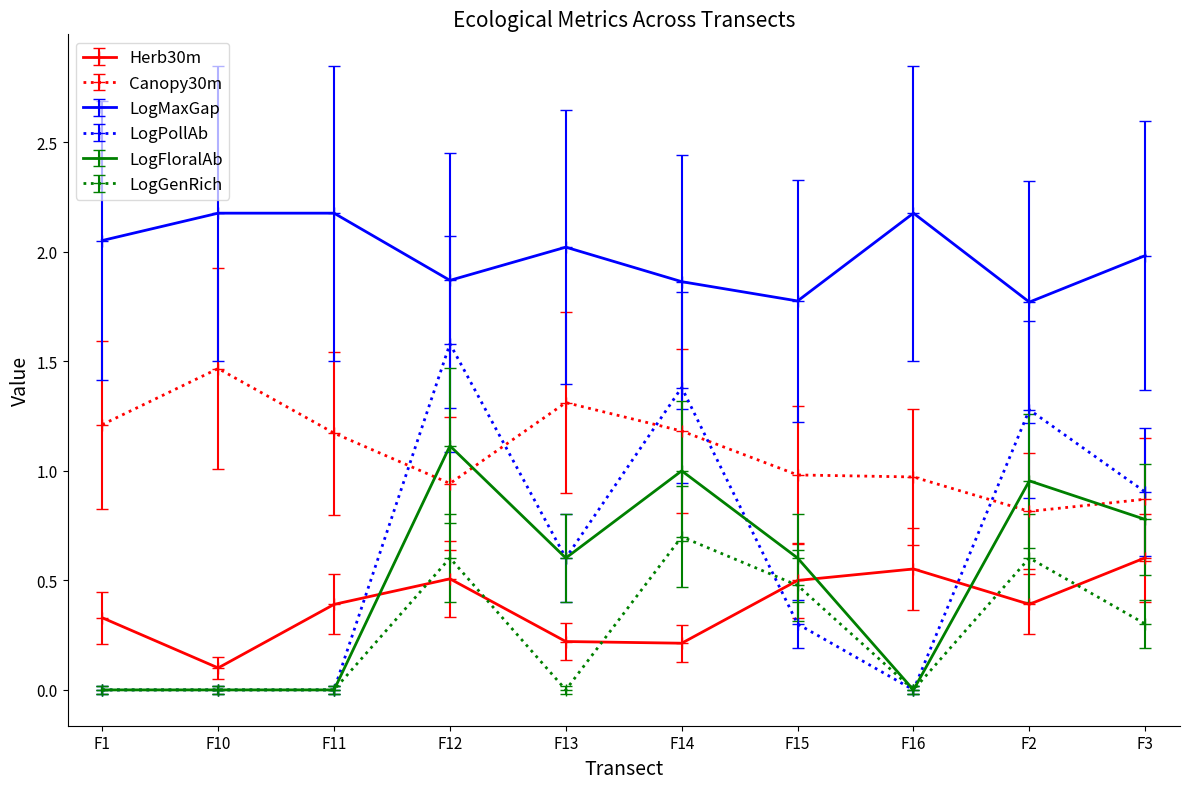

What is the spread (max minus min) of values at F13?

2.0